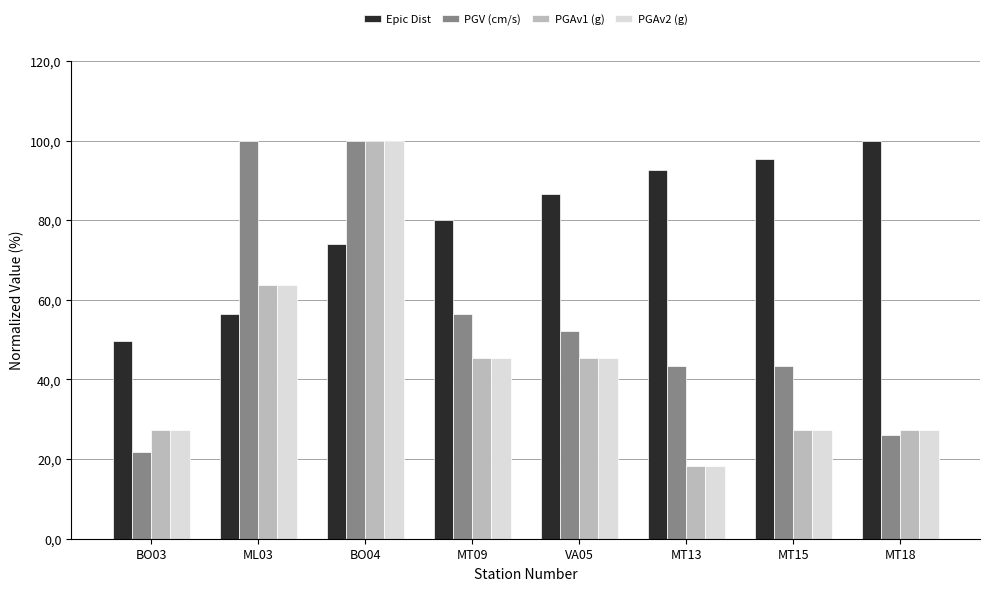

What are all the series names shown in the legend?

Epic Dist, PGV (cm/s), PGAv1 (g), PGAv2 (g)